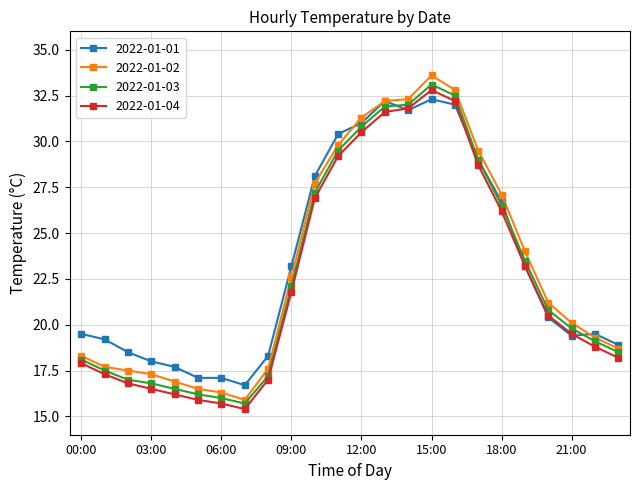

True or false: 2022-01-02 and 2022-01-04 cross at least once.

False